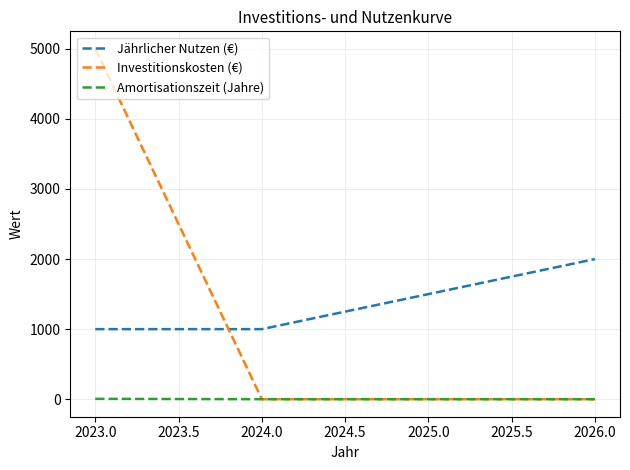

True or false: Investitionskosten (€) has a value of -1968 at 2024.0.

False